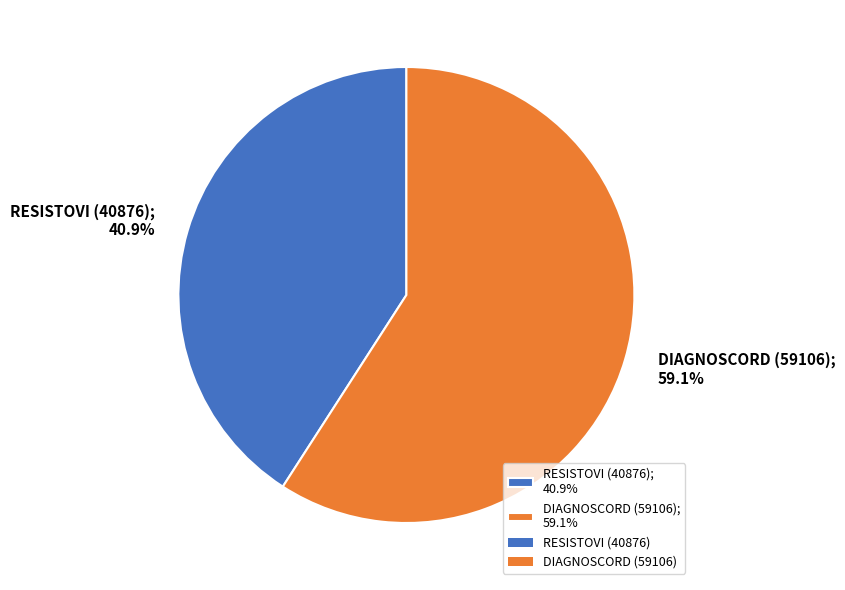

To the nearest percent, what portion does DIAGNOSCORD (59106) represent?

59%